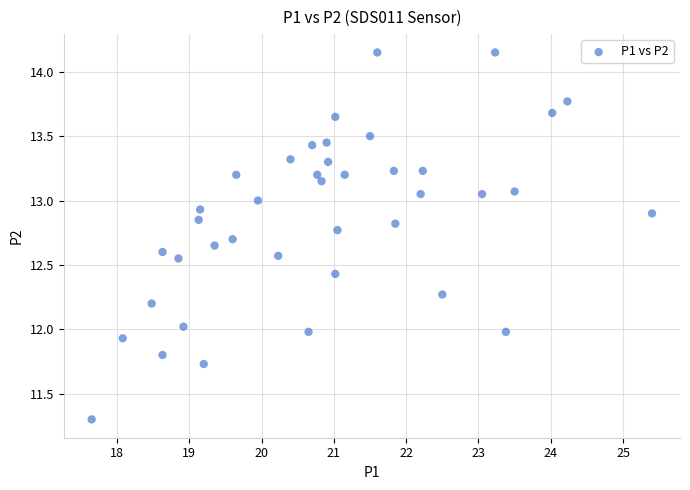

What is the range of X values (max minus min)?

7.8